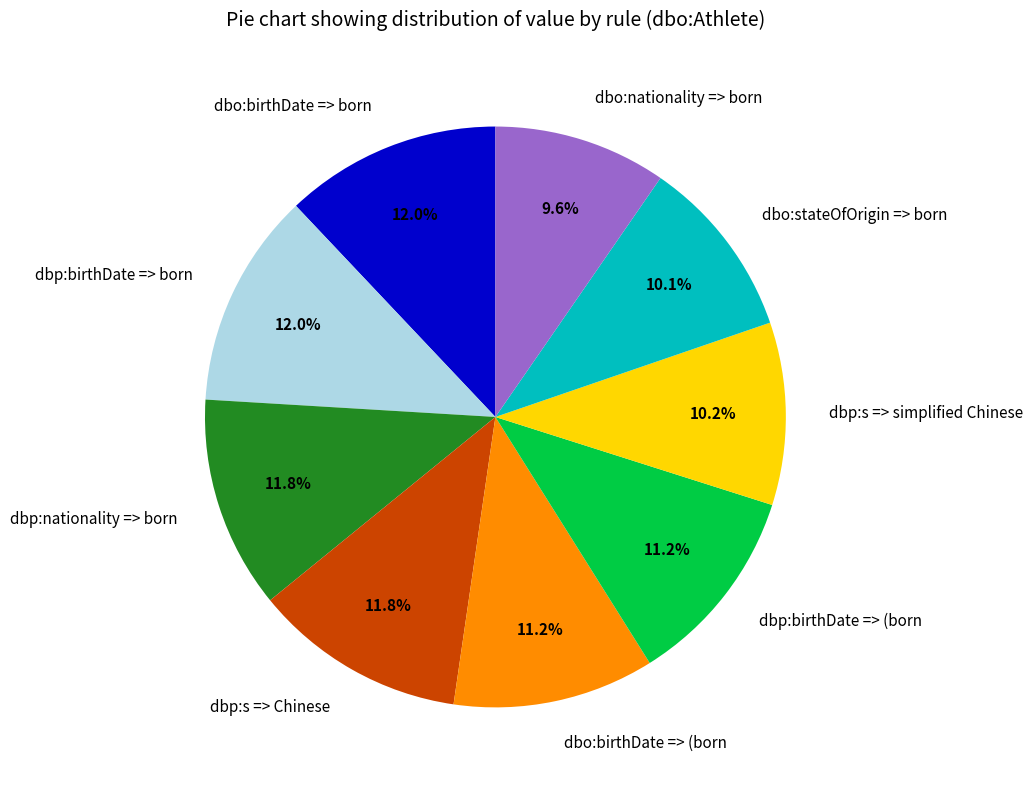

To the nearest percent, what is the difference between the largest and smallest slice percentages?

2%